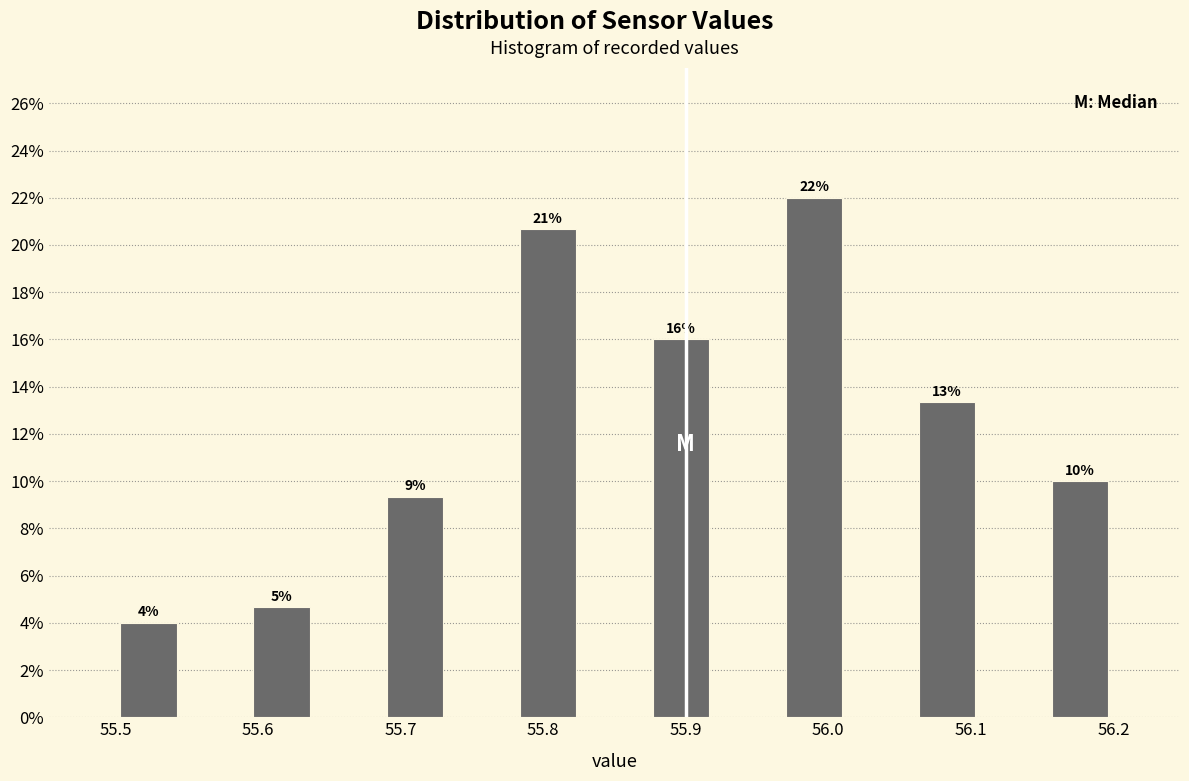

Over which range of the x-axis is the bar tallest?

55.97 to 56.01